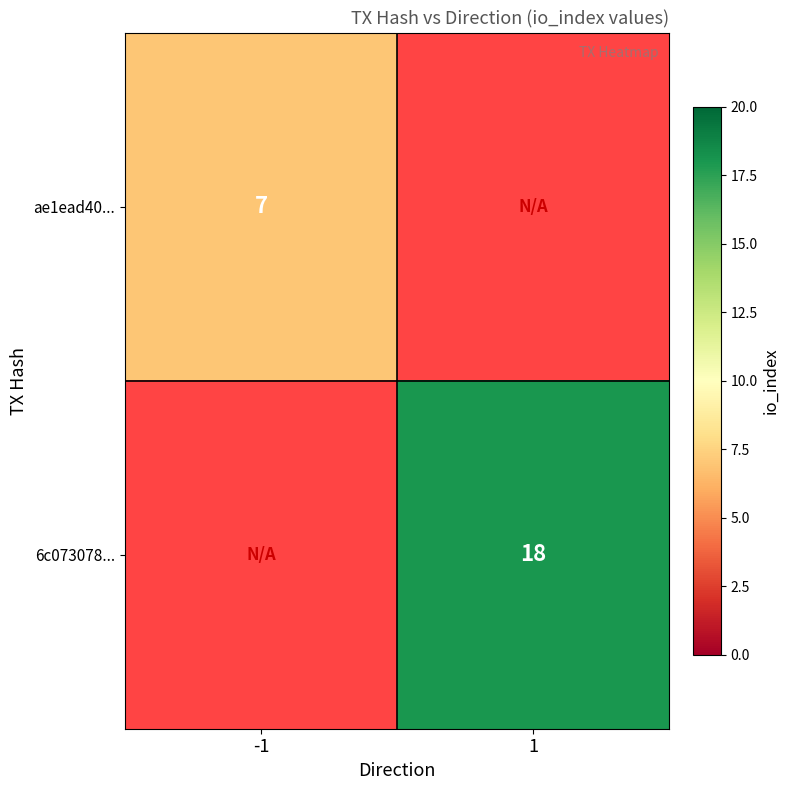

True or false: 6c073078... has a value of 31 at 1.

False